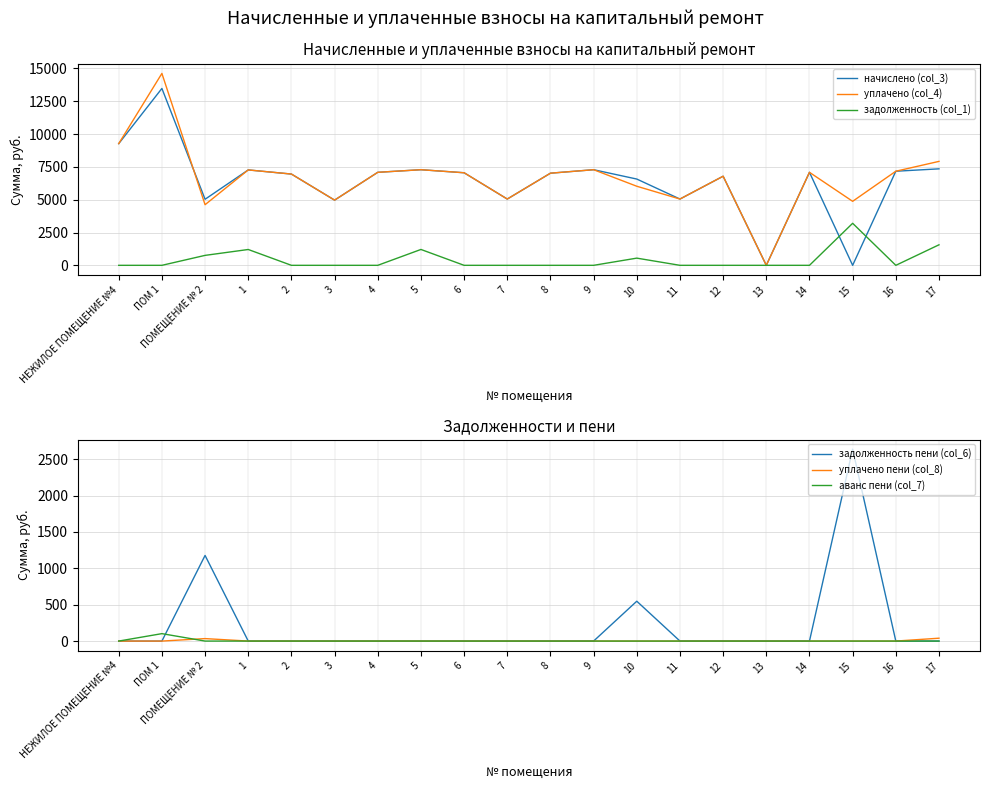

Is it true that аванс пени (col_7) equals 69.1 at 6?

False